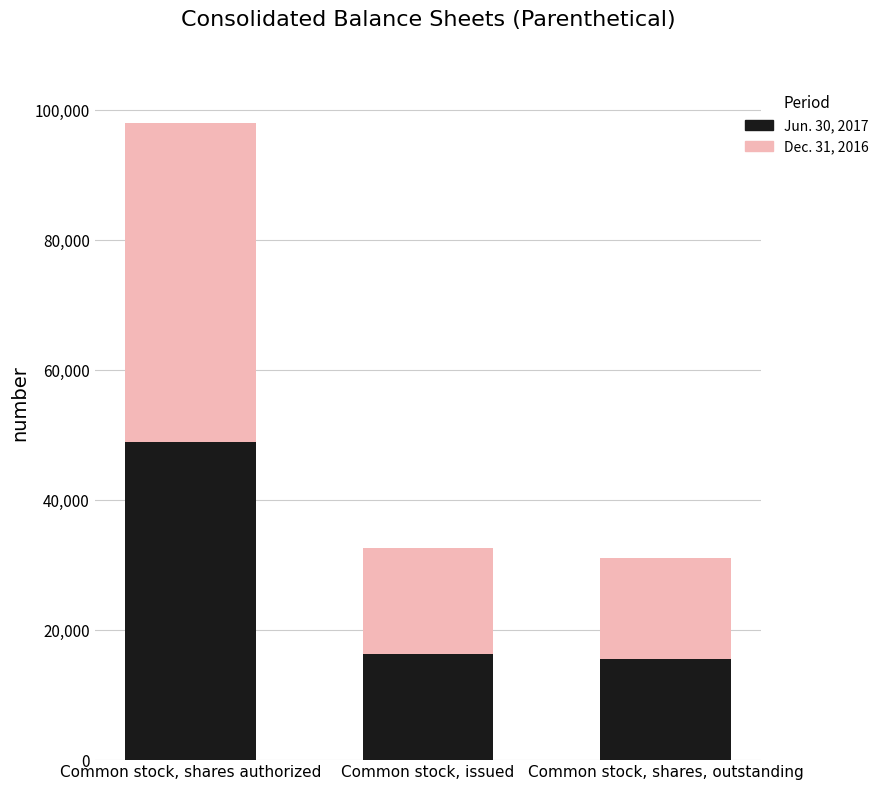

Which category has the highest value in the Jun. 30, 2017 series?

Common stock, shares authorized